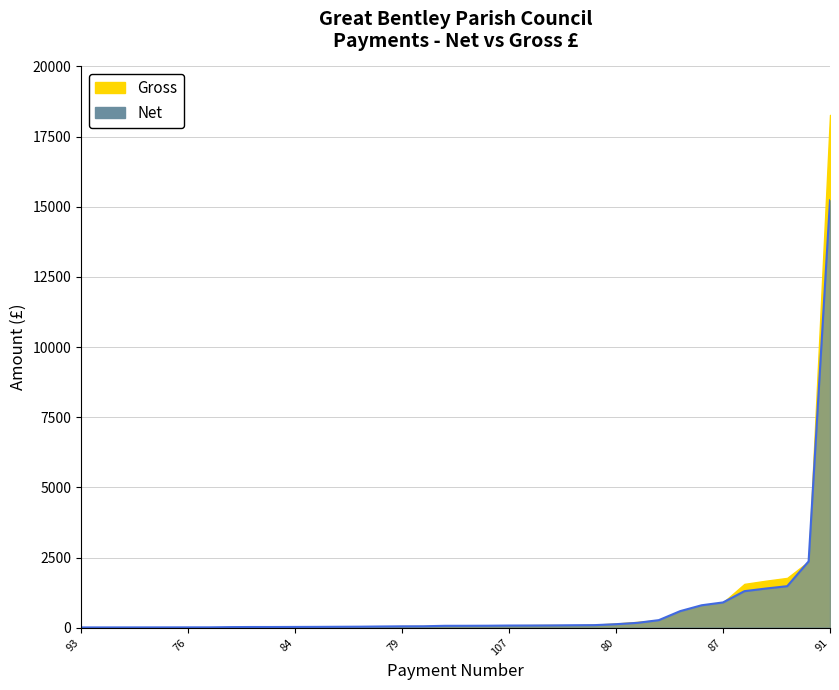

What is the value of the Net point at the 13th from the left?

42.3